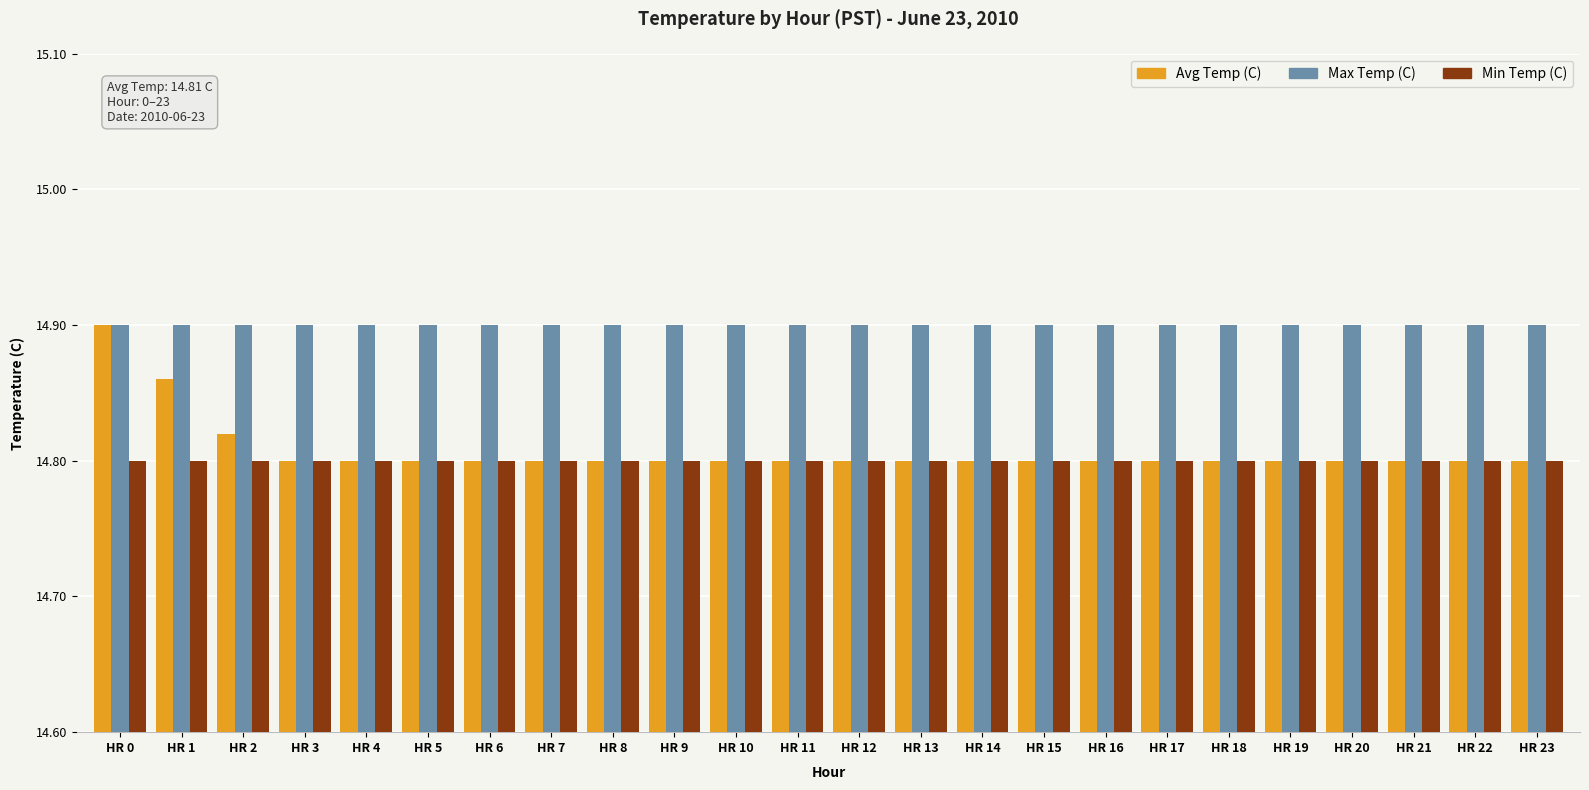

At which label does Avg Temp (C) reach its peak?

HR 0